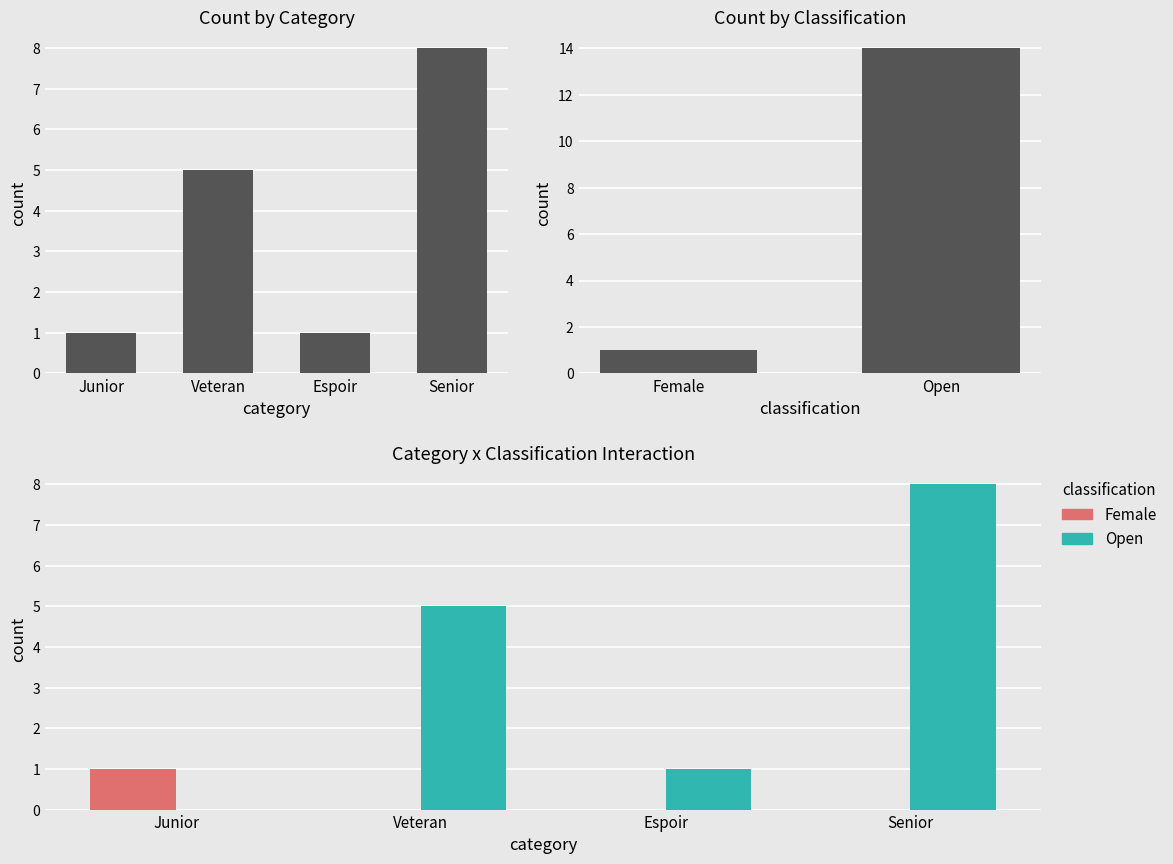

Approximately how many times larger is the value at Espoir compared to Junior?

1.0